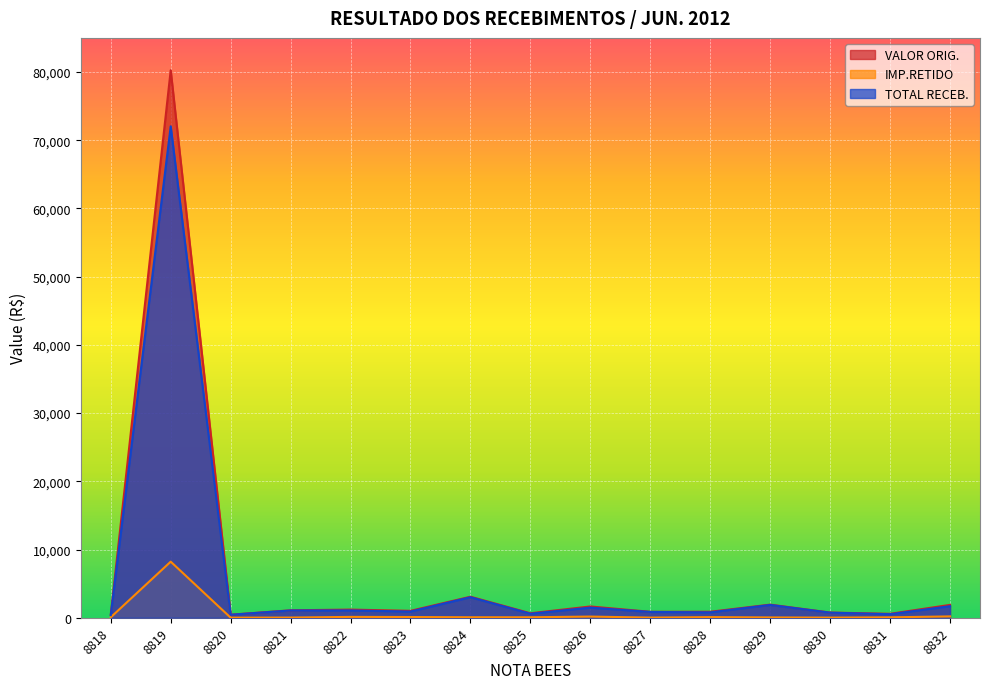

At which label does IMP.RETIDO reach its peak?

8819